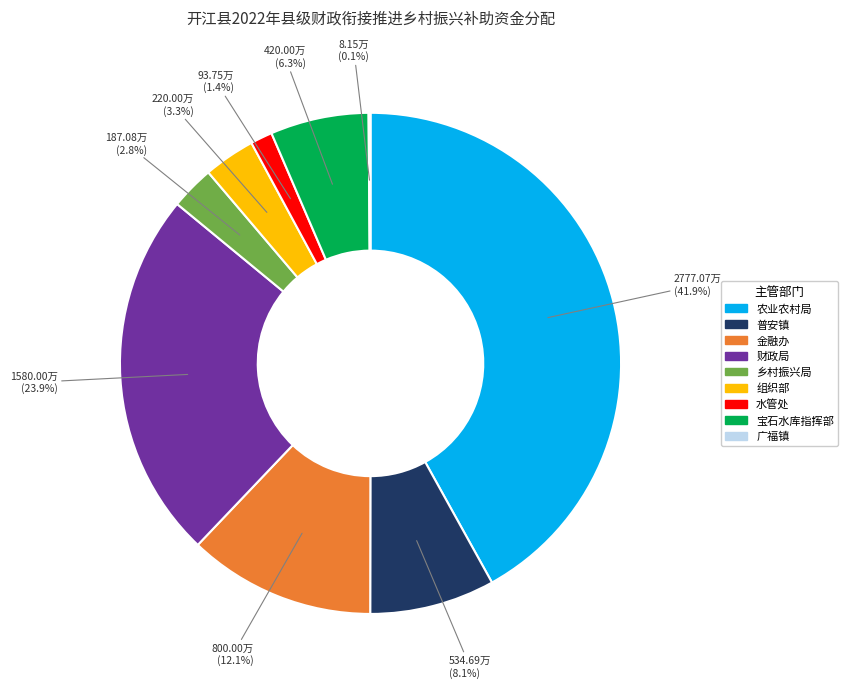

Does 乡村振兴局 represent more than half of the total?

No